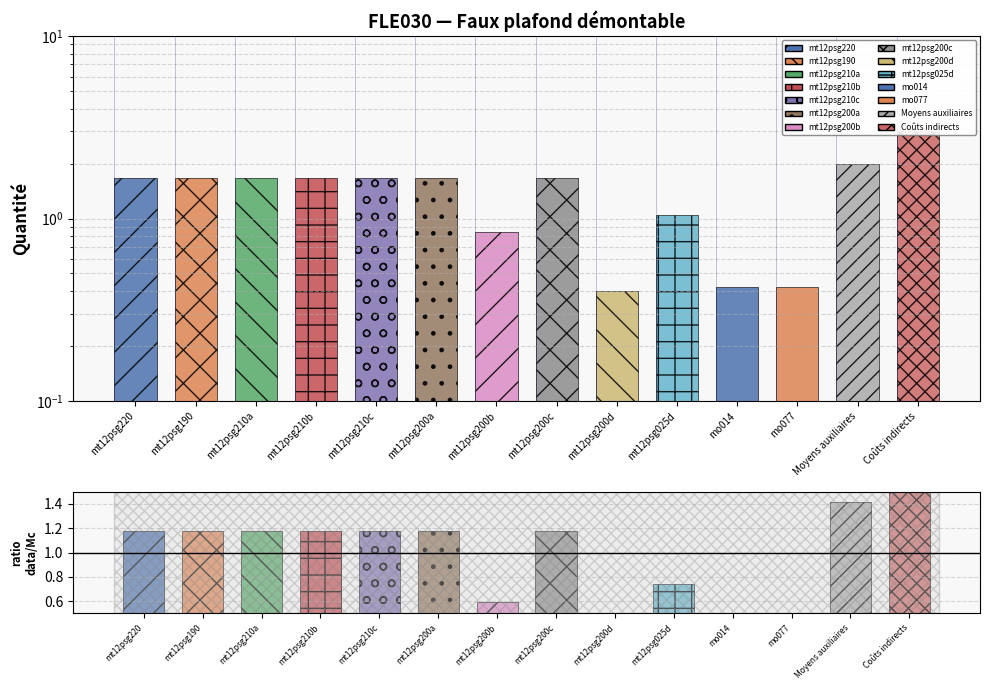

Reading left to right, what are all the values shown in this chart?

1.7	1.7	1.7	1.7	1.7	1.7	0.8	1.7	0.4	1.1	0.4	0.4	2.0	3.0